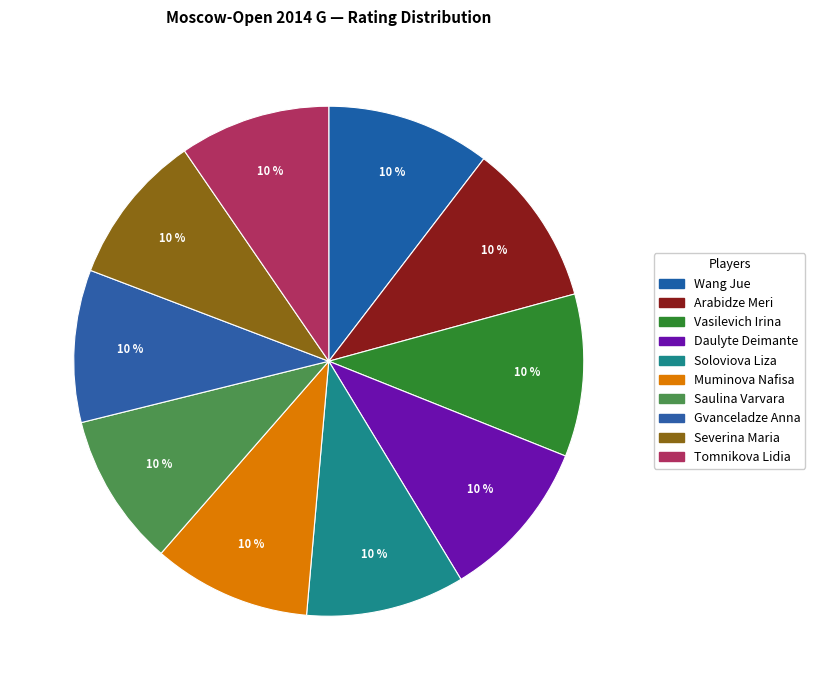

What is the change in value from Wang Jue to Muminova Nafisa?

-85